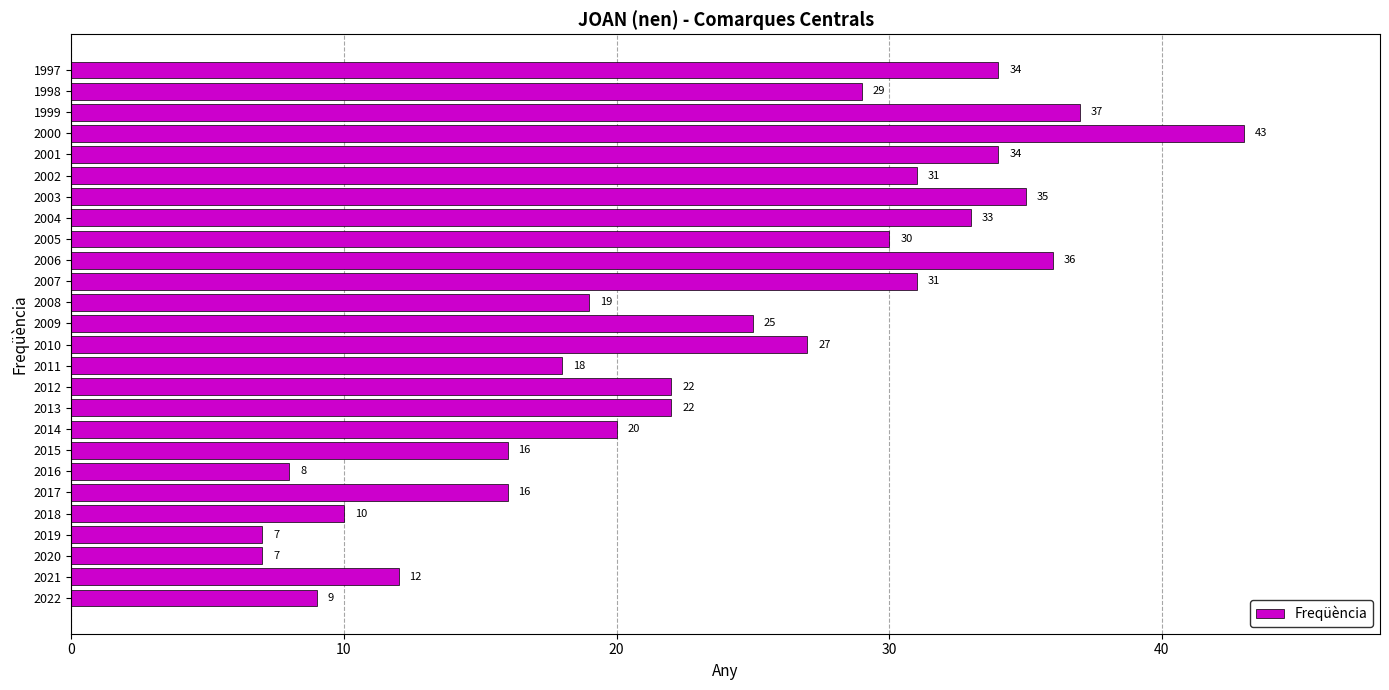

What is the smallest value displayed?

7